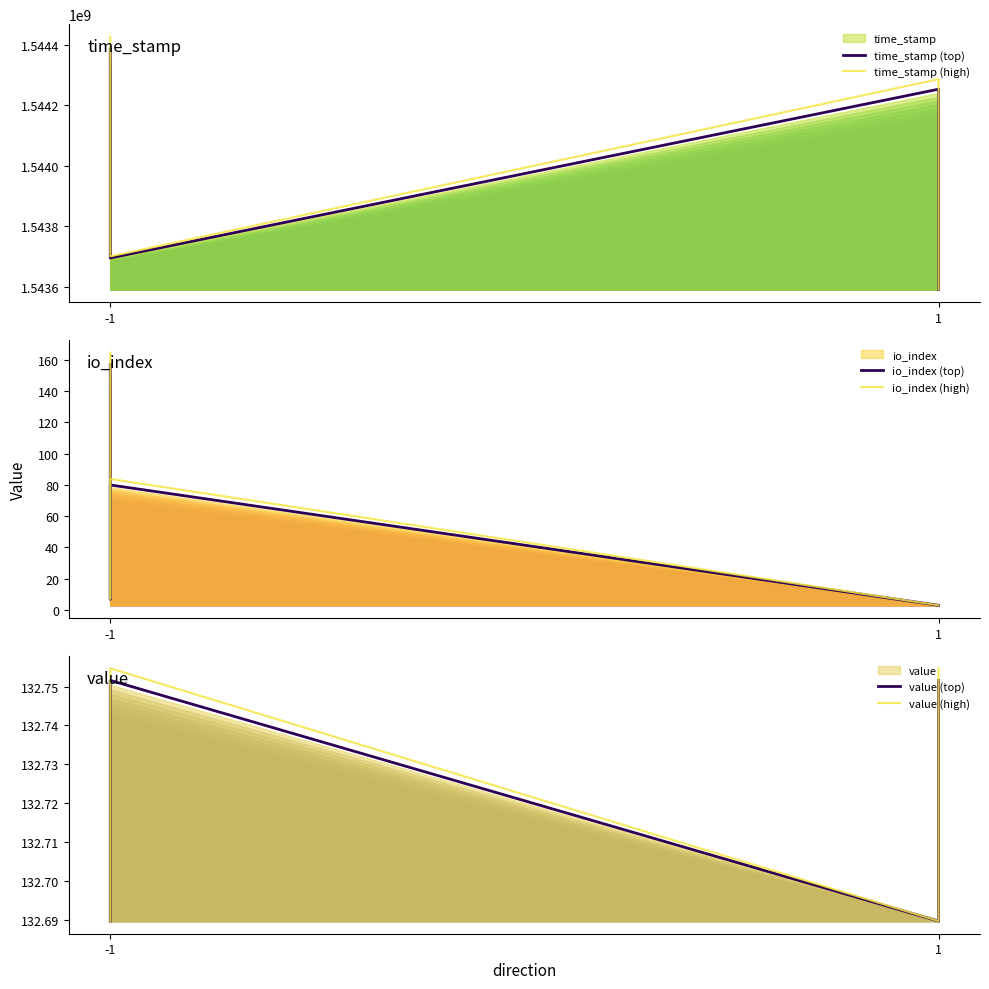

At which category does io_index (high) reach its first local valley?

-1